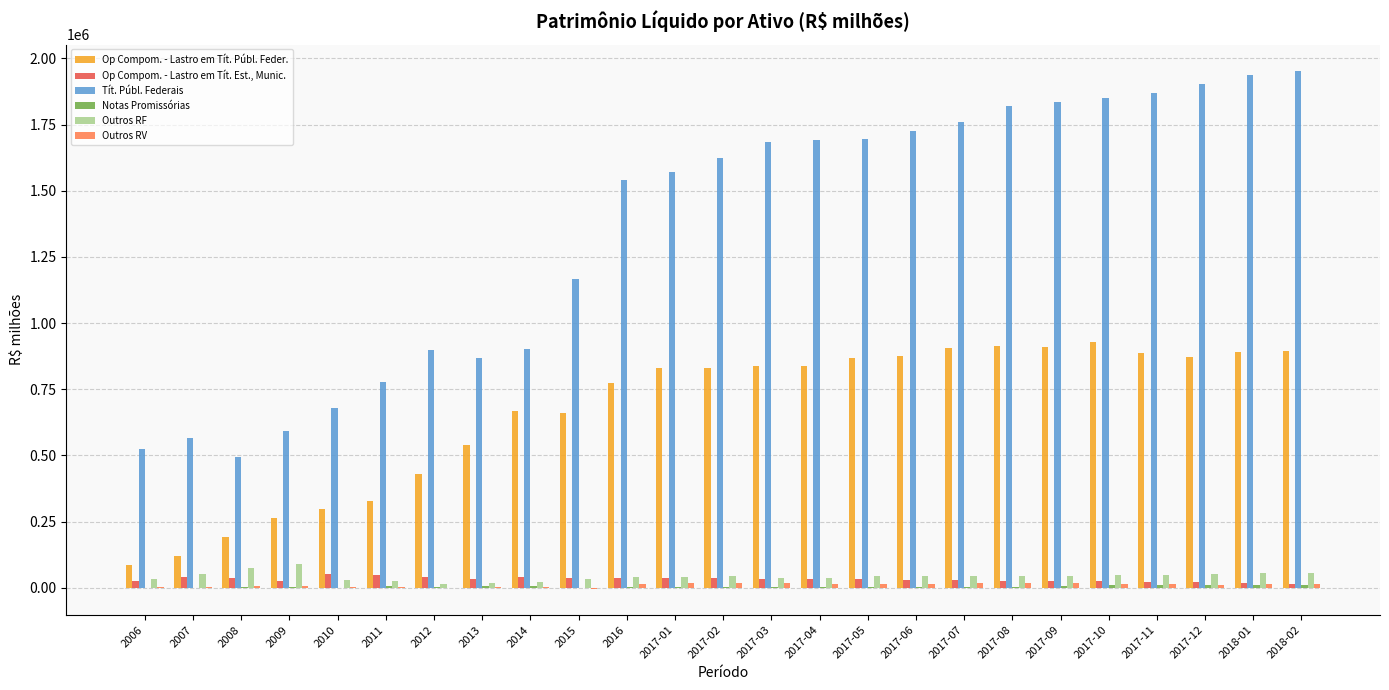

Count the number of data series in this chart.

6